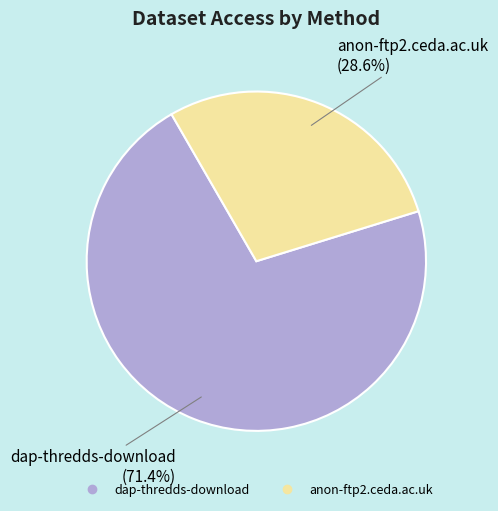

To the nearest percent, what percentage of the pie is dap-thredds-download?

71%